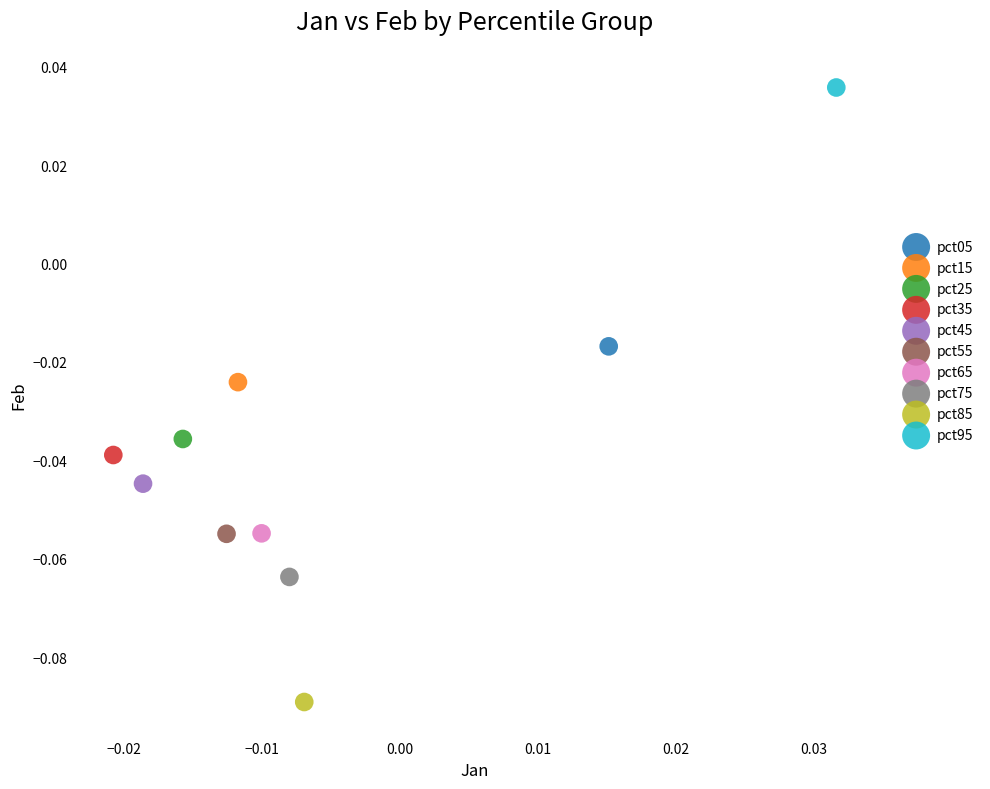

Which series contains the lowest Y value?

pct85